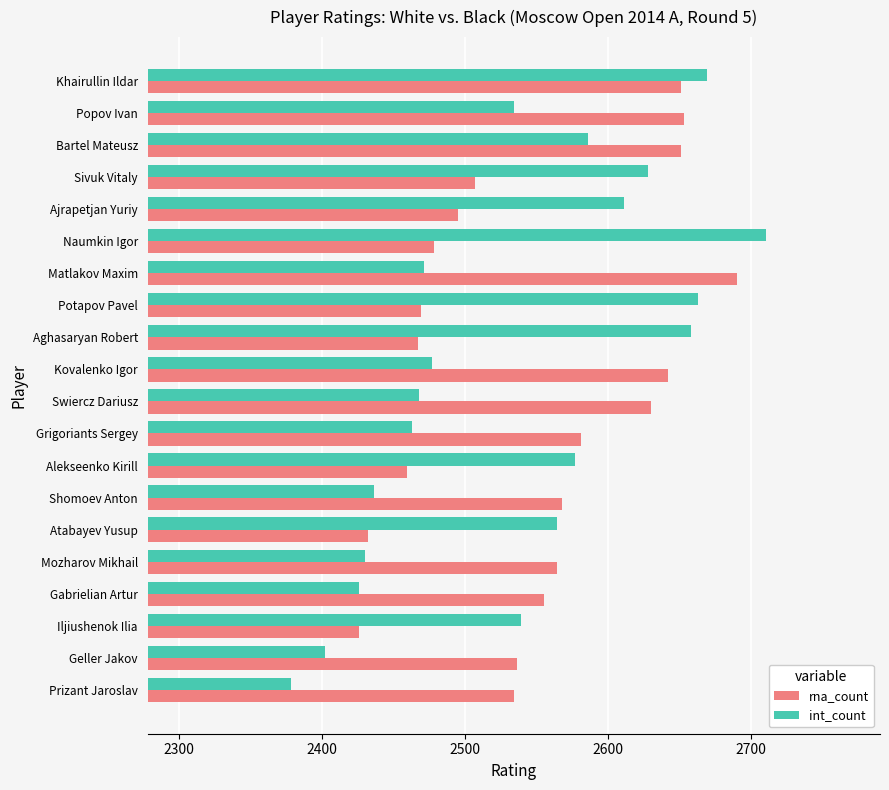

Which label corresponds to the smallest value in the chart?

Prizant Jaroslav